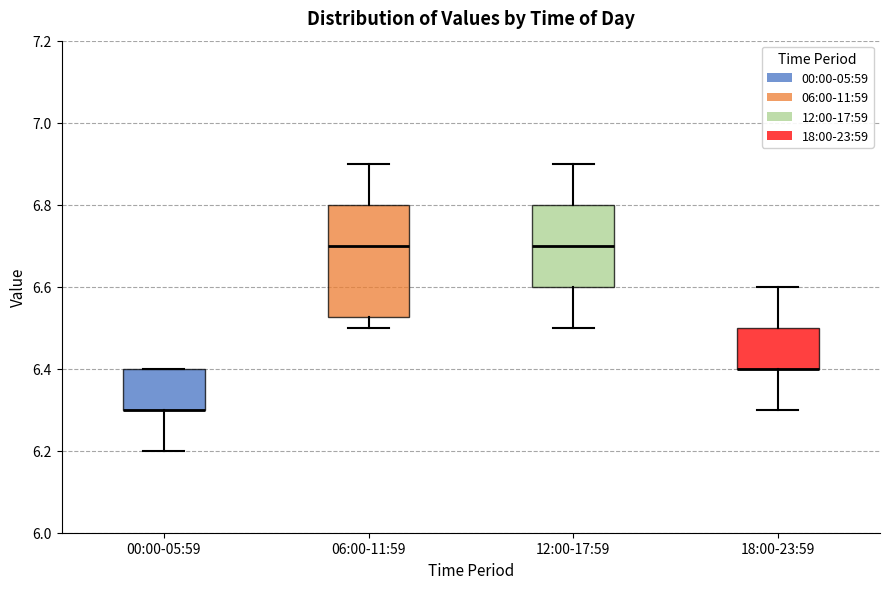

Reading left to right, transcribe this box plot: for each box, give where its median line is, the range the box spans, and where its two whiskers end, as read against the y-axis. The values are not printed on the chart, so give them approximately, as read against the axis.

00:00-05:59: median 6.30 (drawn on the box's lower edge), box 6.30 to 6.40, whiskers 6.20 to 6.40
06:00-11:59: median 6.70, box 6.52 to 6.80, whiskers 6.50 to 6.90
12:00-17:59: median 6.70, box 6.60 to 6.80, whiskers 6.50 to 6.90
18:00-23:59: median 6.40 (drawn on the box's lower edge), box 6.40 to 6.50, whiskers 6.30 to 6.60